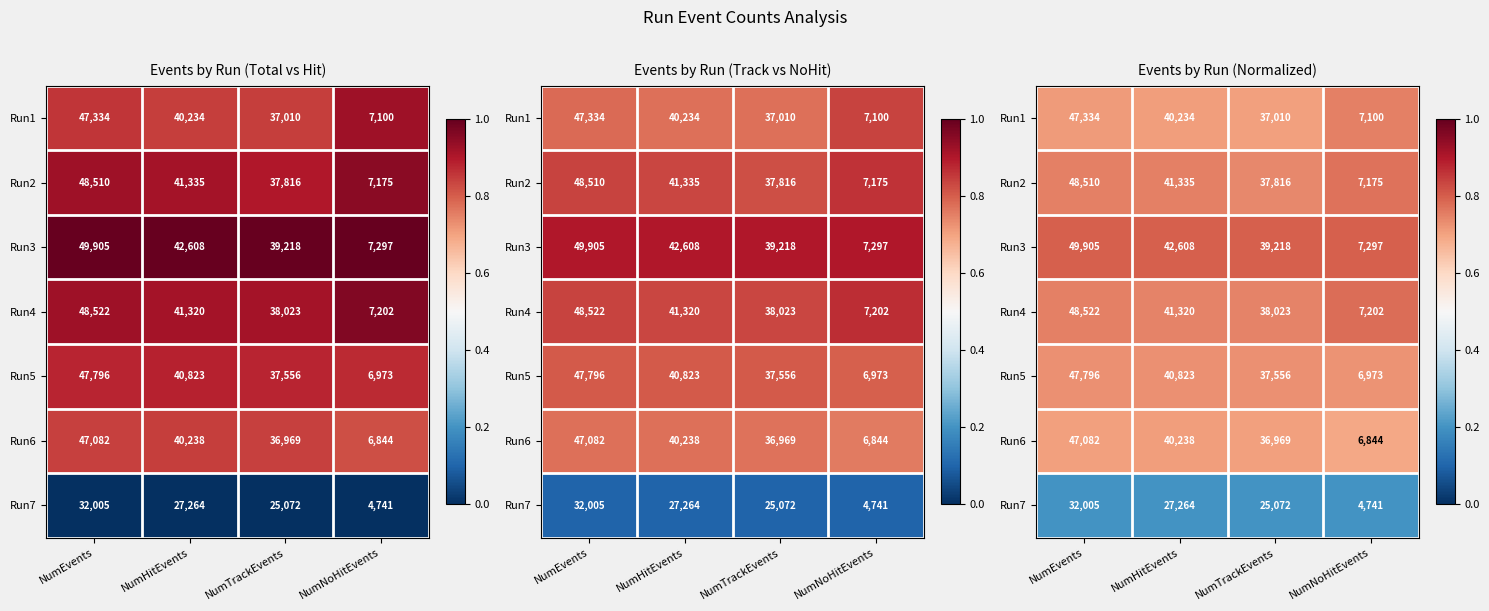

The value of Run4 at NumHitEvents is 0.2. True or false?

False